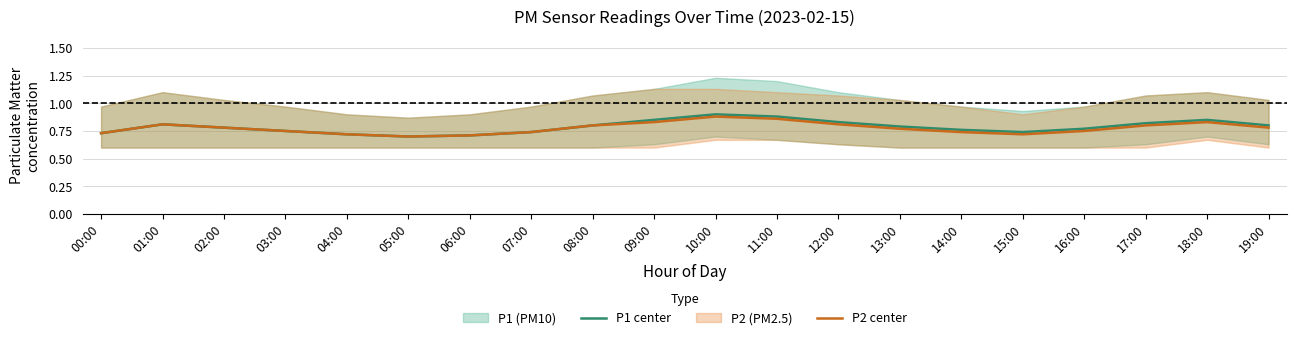

Does the chart display data point markers on the line(s)?

No